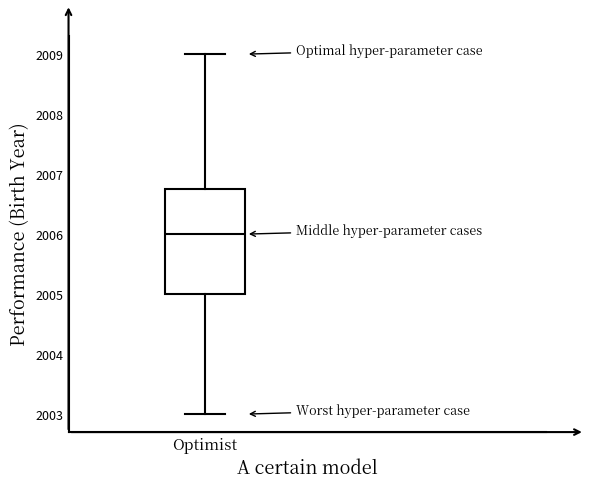

Transcribe this box plot: give where the median line is, the range the box spans, and where the two whiskers end, as read against the y-axis. The values are not printed on the chart, so give them approximately, as read against the axis.

median 2006.0, box 2005.0 to 2006.8, whiskers 2003.0 to 2009.0